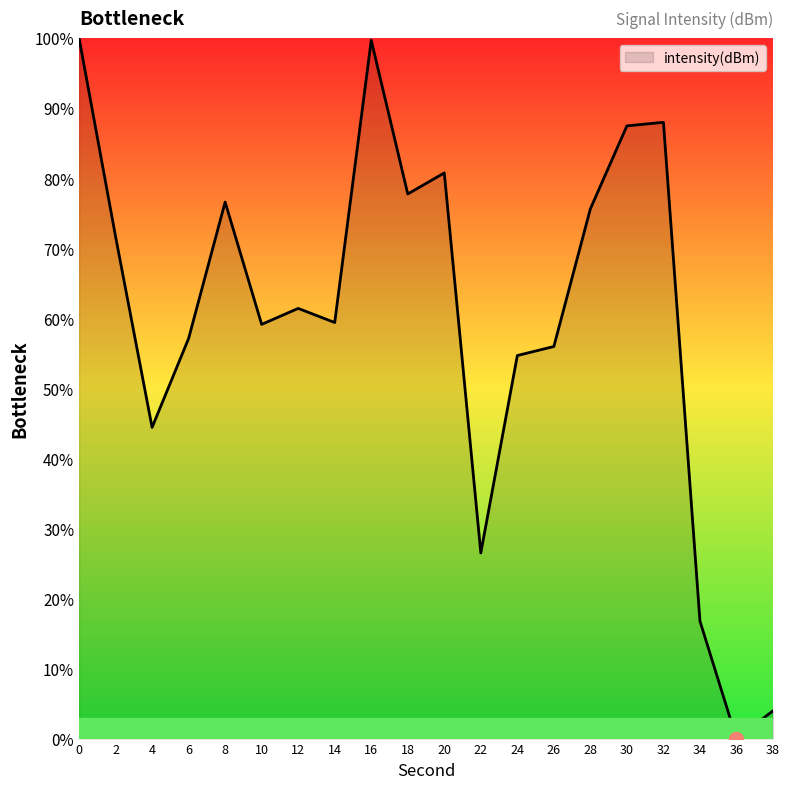

What is the difference between the values at 22 and 6?

30.6